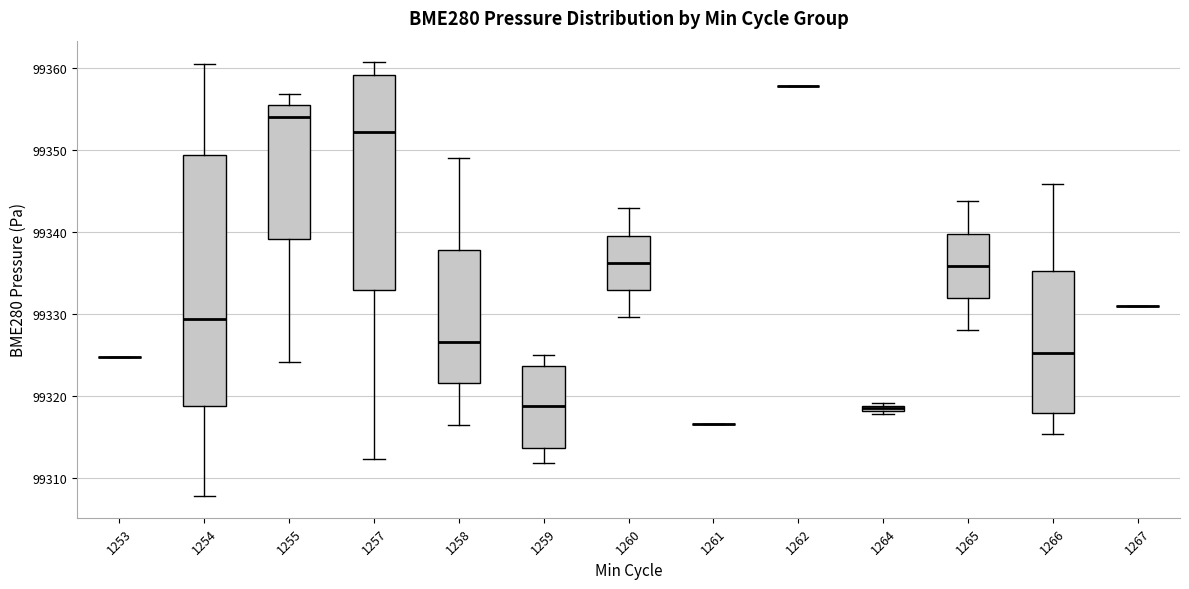

Comparing the boxes themselves (not the whiskers), which one is the tallest?

1254